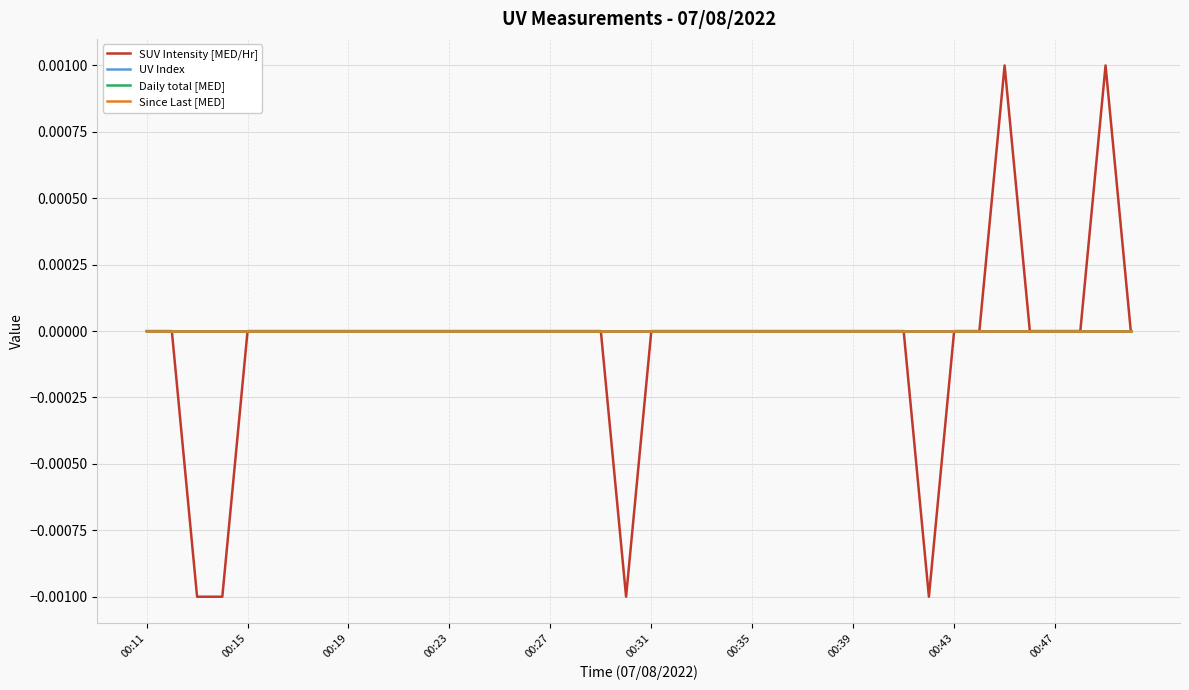

Does the chart have visible grid lines?

Yes